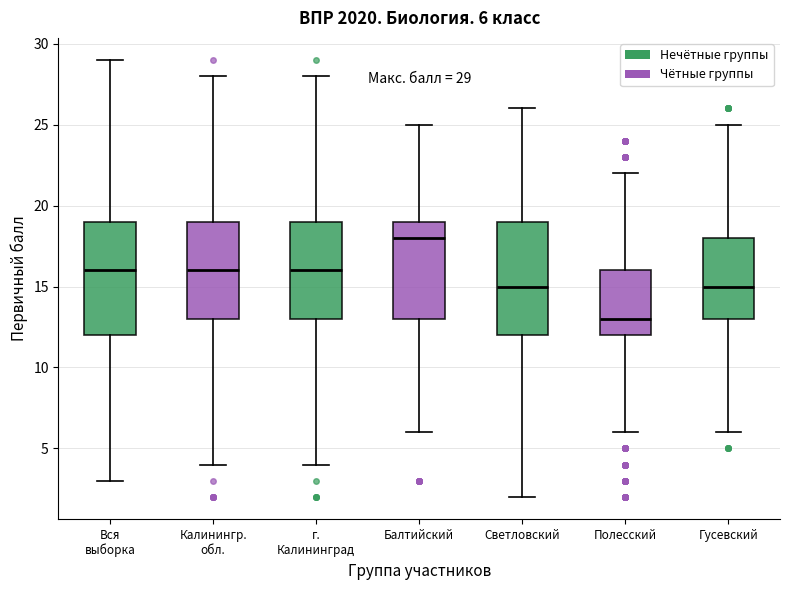

Which box's median line is the lowest?

Полесский